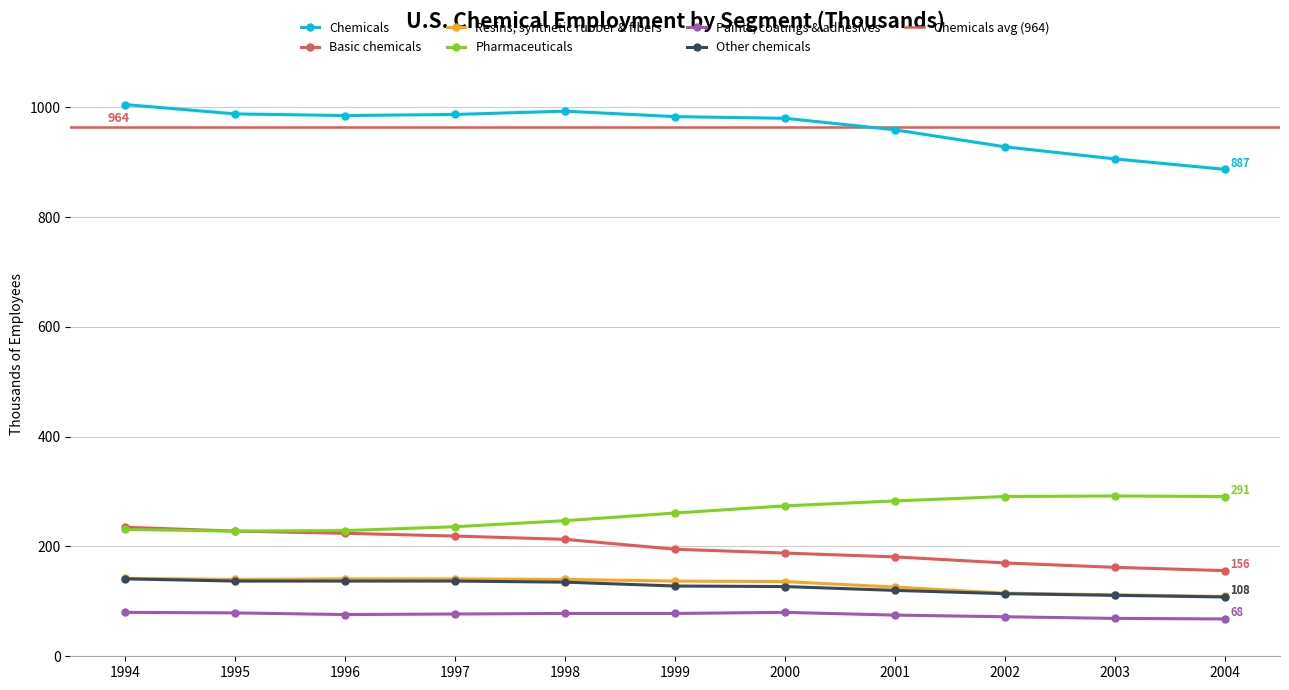

How many values in the Resins, synthetic rubber & fibers series exceed 137?

5